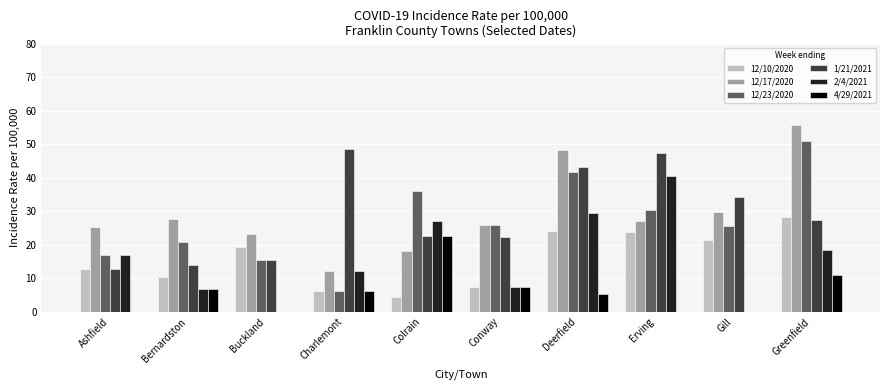

True or false: 4/29/2021 has a value of 6.1 at Charlemont.

True